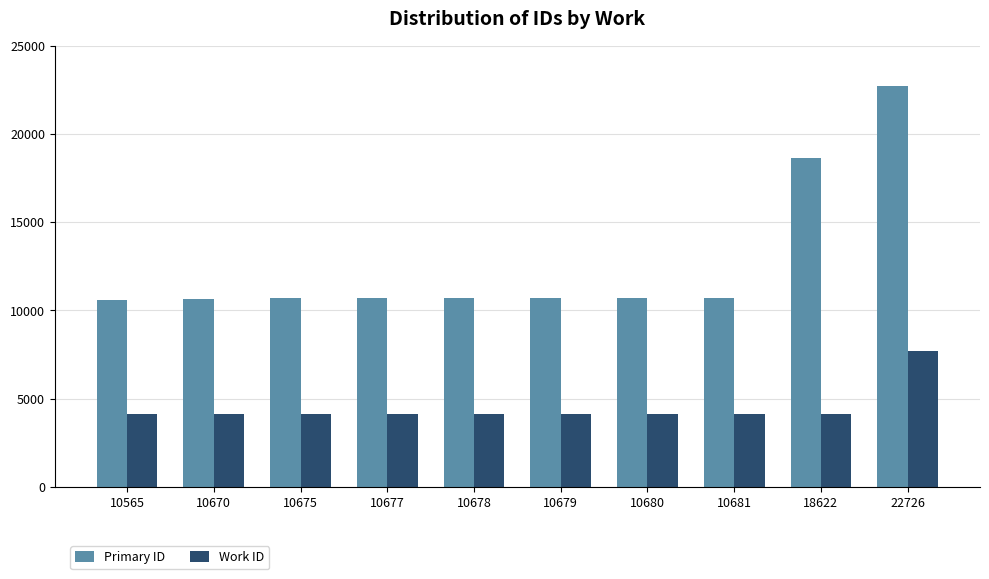

How many groups of bars are there?

10